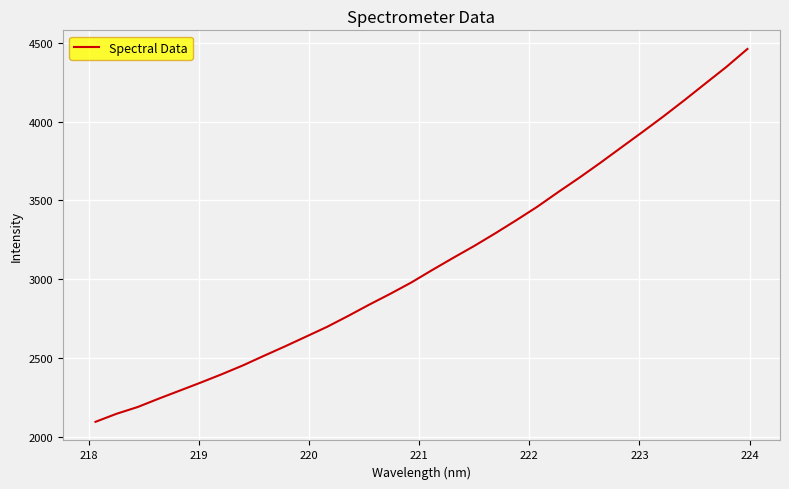

What is the difference between the maximum and minimum values?

2365.4